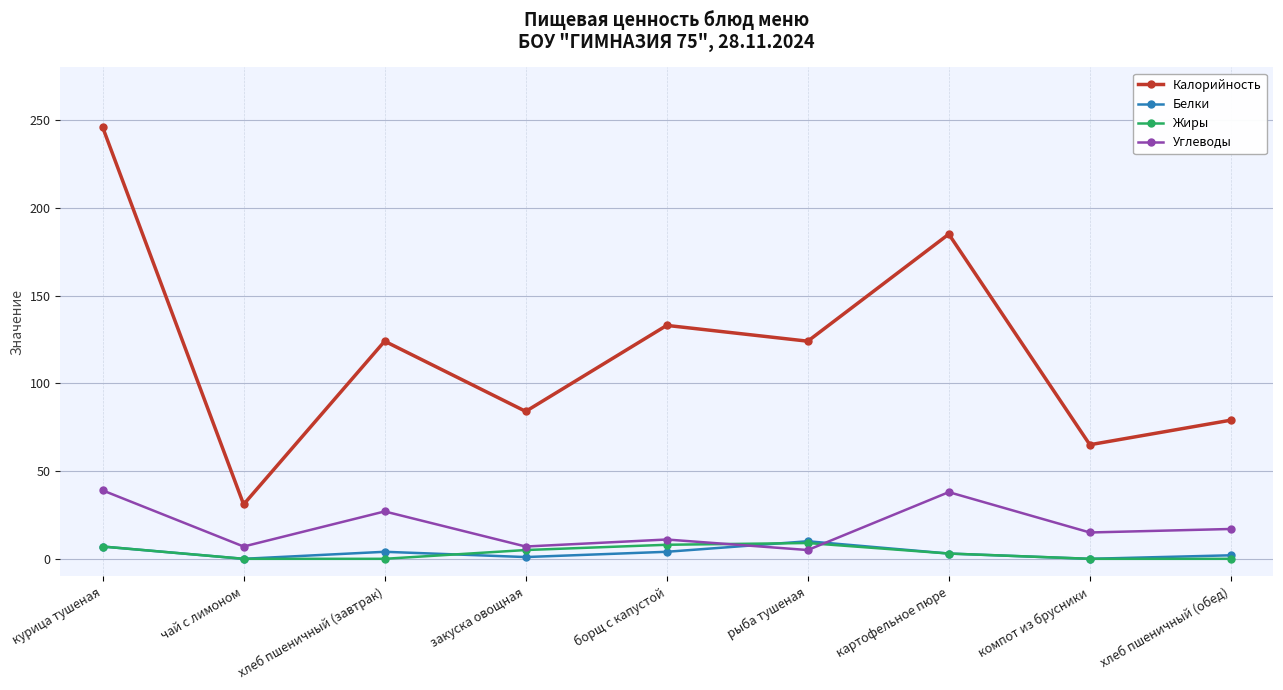

How many data points in Белки are less than 3?

4